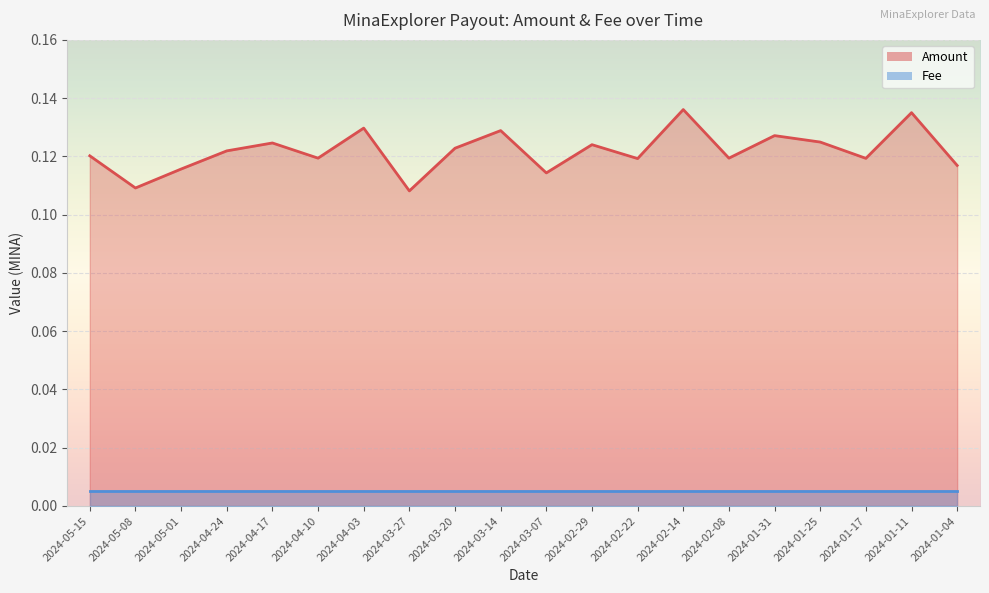

List the labels in order of value, smallest first.

2024-03-27, 2024-05-08, 2024-03-07, 2024-05-01, 2024-01-04, 2024-02-22, 2024-01-17, 2024-04-10, 2024-02-08, 2024-05-15, 2024-04-24, 2024-03-20, 2024-02-29, 2024-04-17, 2024-01-25, 2024-01-31, 2024-03-14, 2024-04-03, 2024-01-11, 2024-02-14